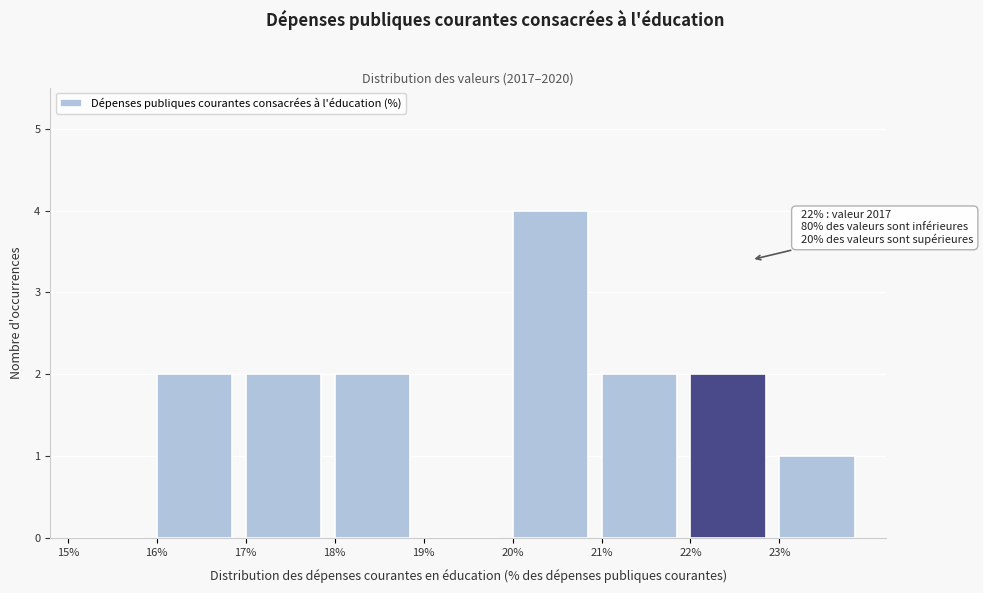

Reading left to right, extract all data points from this chart.

15%=0	16%=2	17%=2	18%=2	19%=0	20%=4	21%=2	22%=2	23%=1